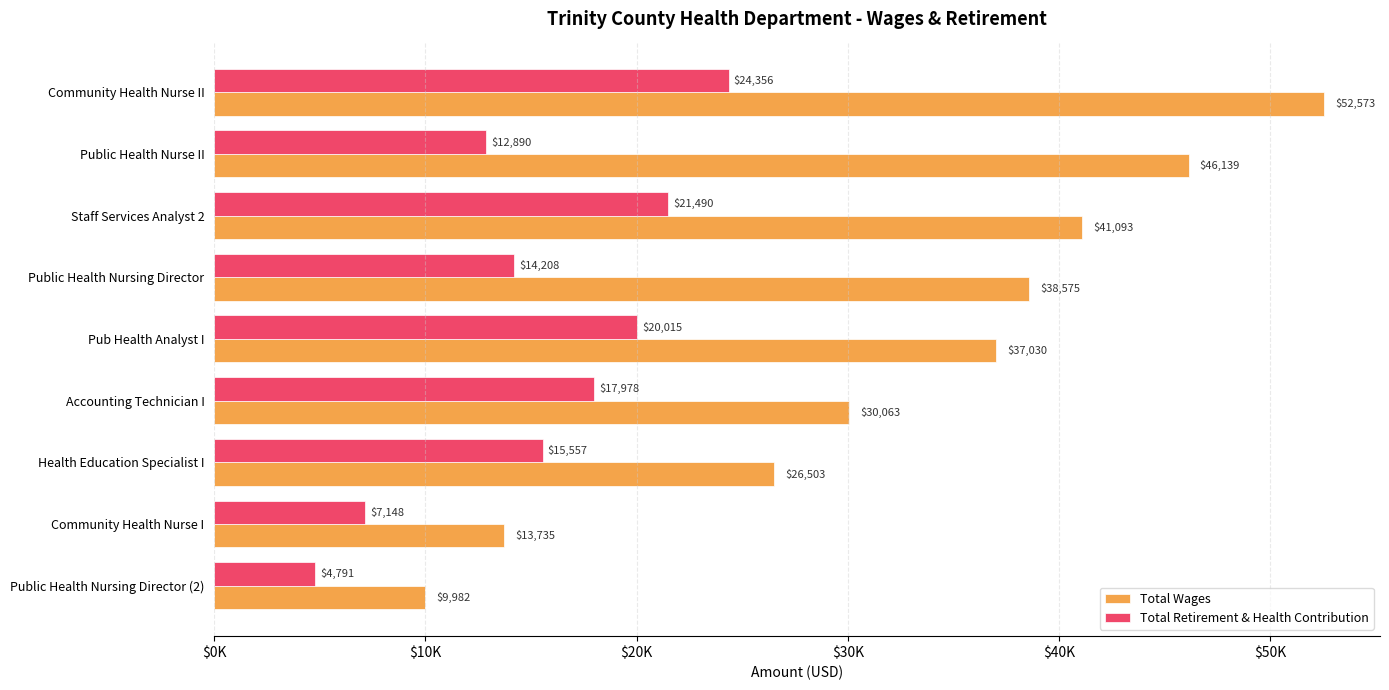

What is the lowest value of the Total Wages series?

9982